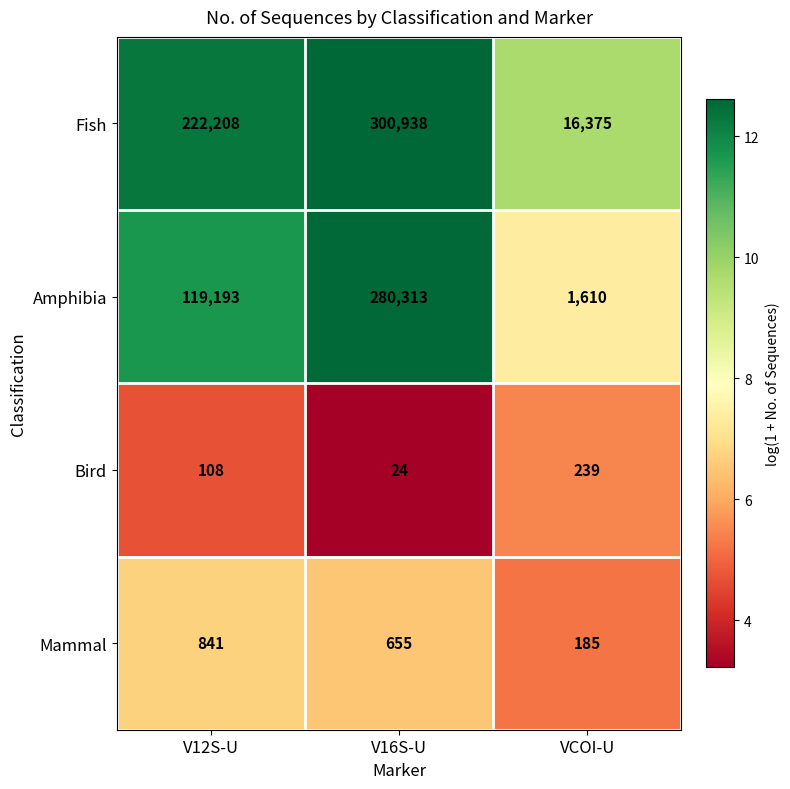

Where is Bird nearest to the value 131?

V12S-U